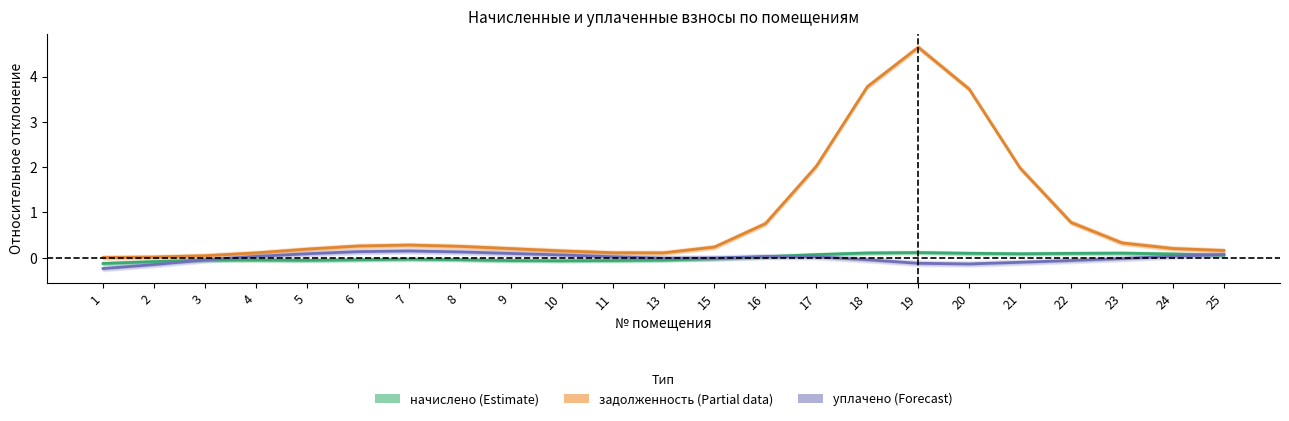

List the labels in order of начислено (Estimate) value, largest first.

19, 18, 23, 20, 22, 21, 24, 17, 25, 16, 15, 7, 8, 6, 4, 13, 3, 5, 11, 9, 10, 2, 1